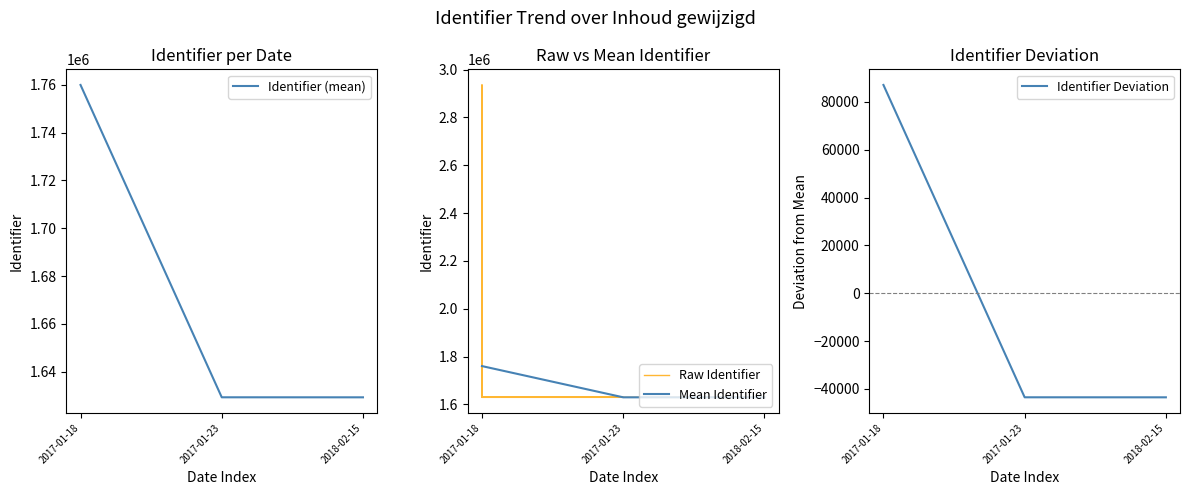

The value at 2017-01-18 is 2935650. True or false?

True